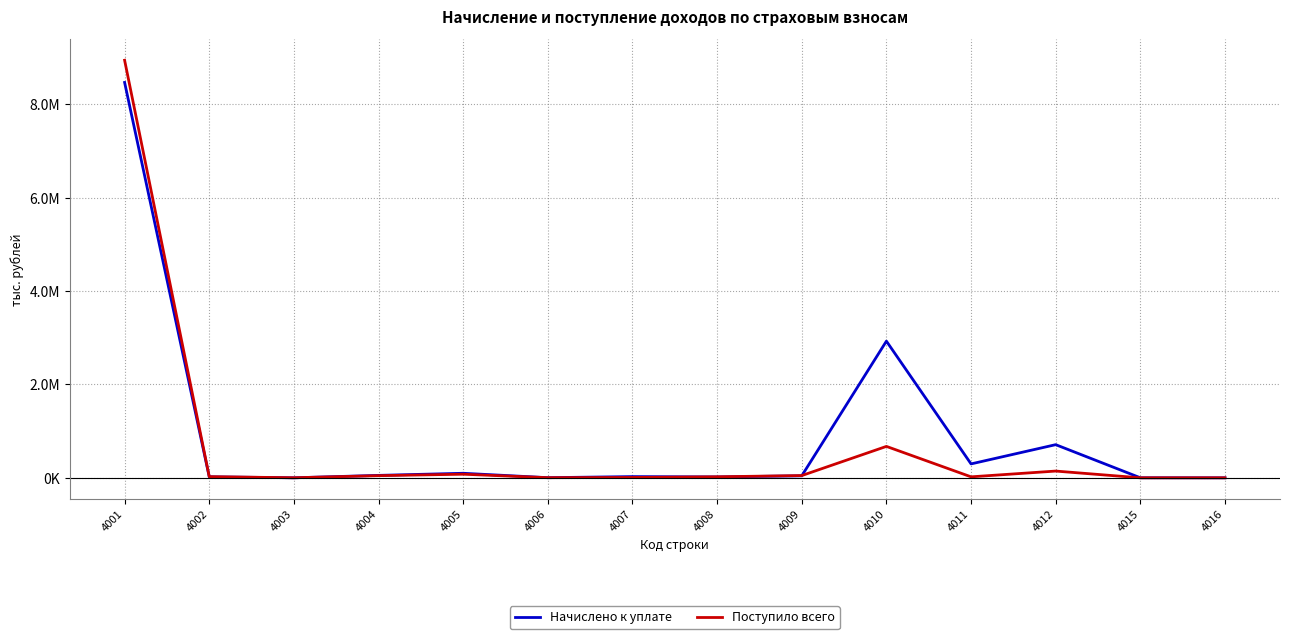

Does the chart display data point markers on the line(s)?

No